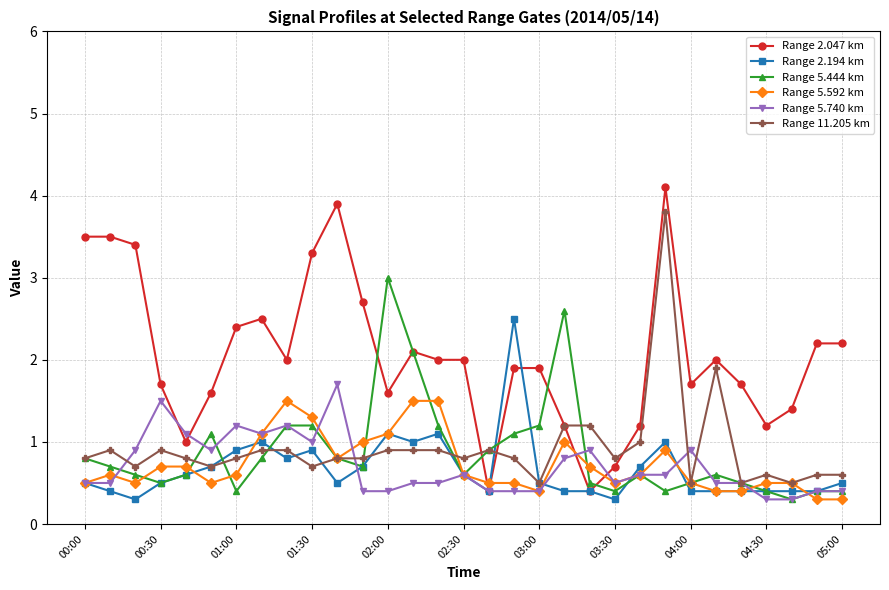

Which series has the largest total across all categories?

Range 2.047 km